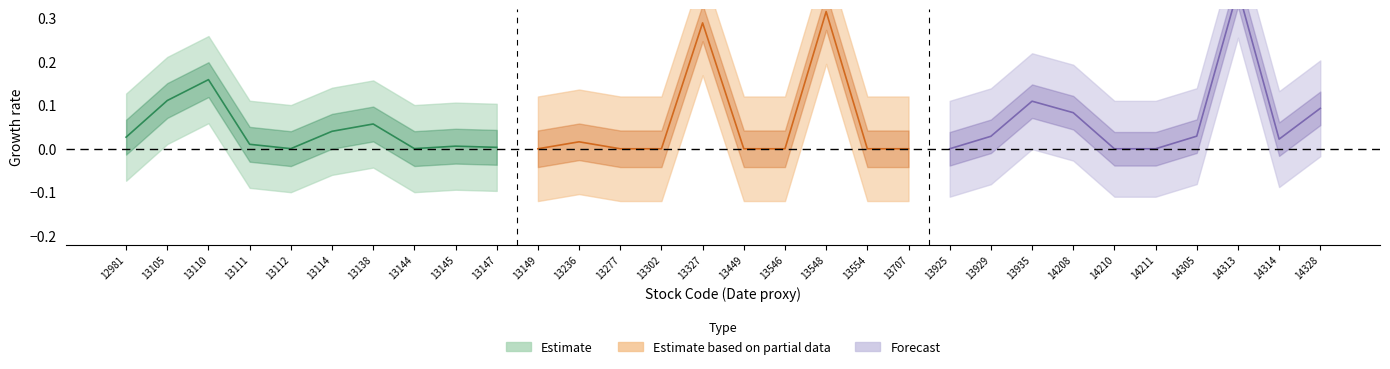

How many lines are shown in the chart?

3